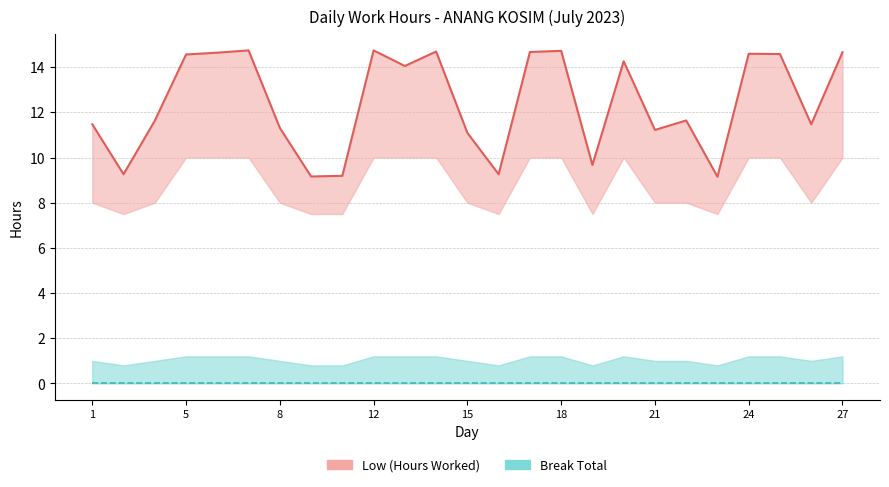

What is the value of the 12th point from the left?

14.7